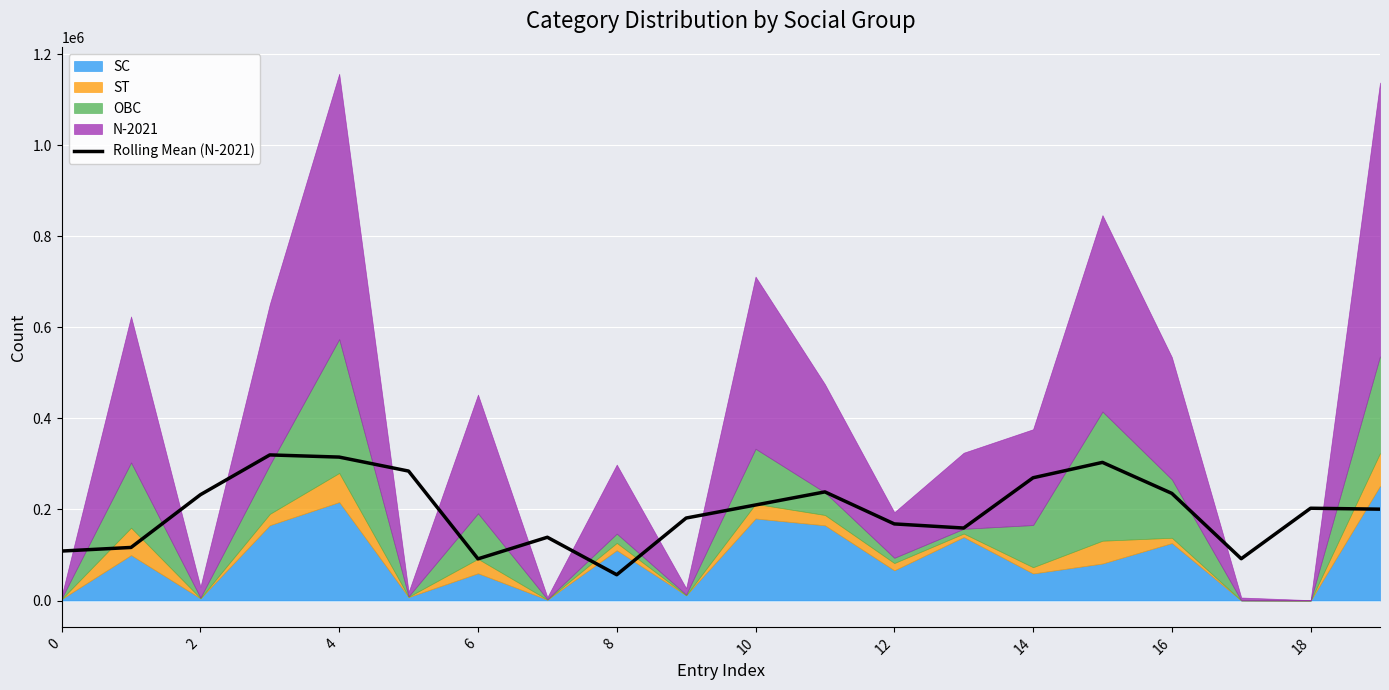

The value of Rolling Mean (N-2021) at 2 is 232458.3. True or false?

True